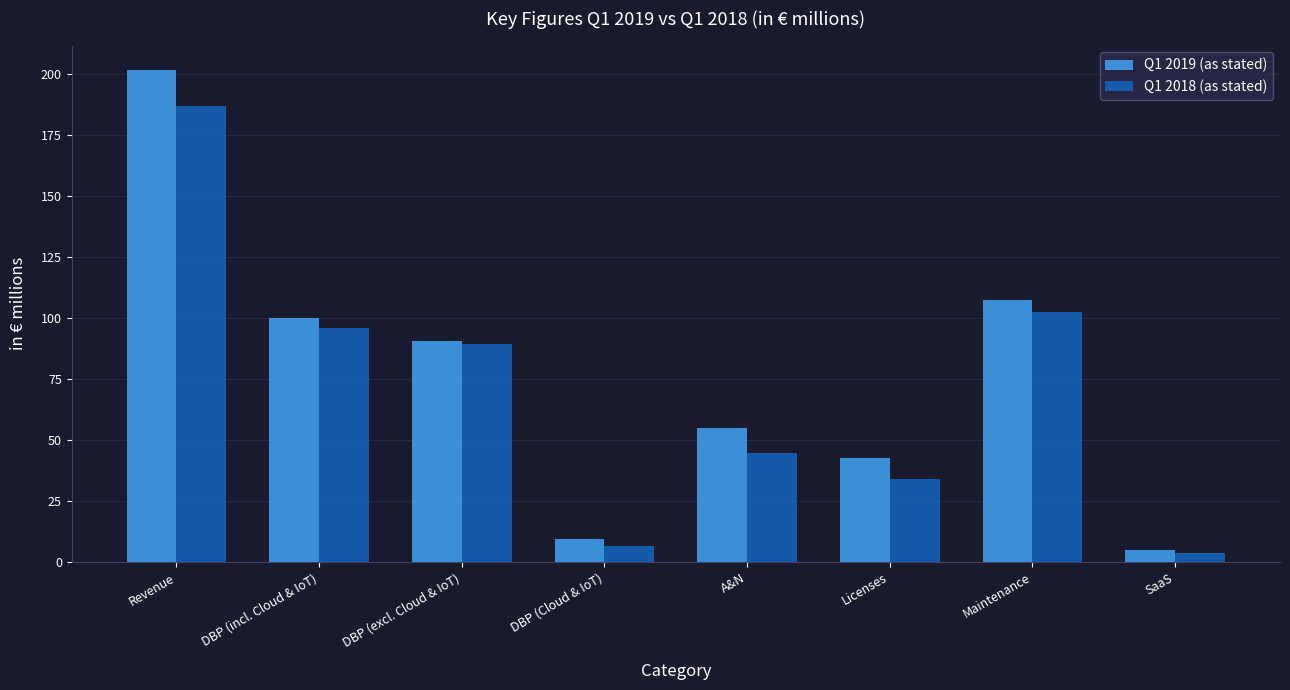

What is the minimum value for Q1 2018 (as stated)?

3.8